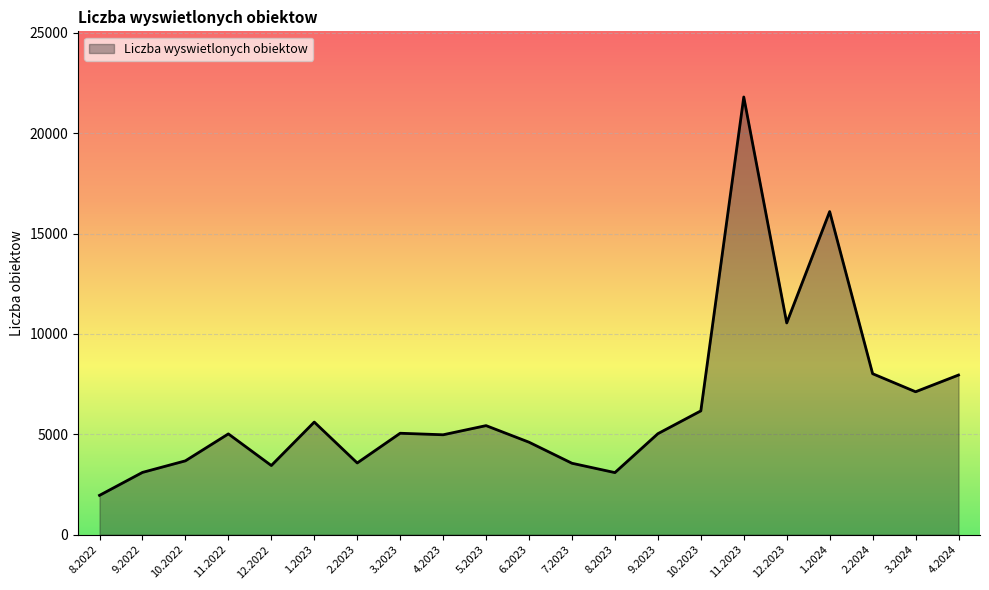

Where does the data first go above 5030?

1.2023